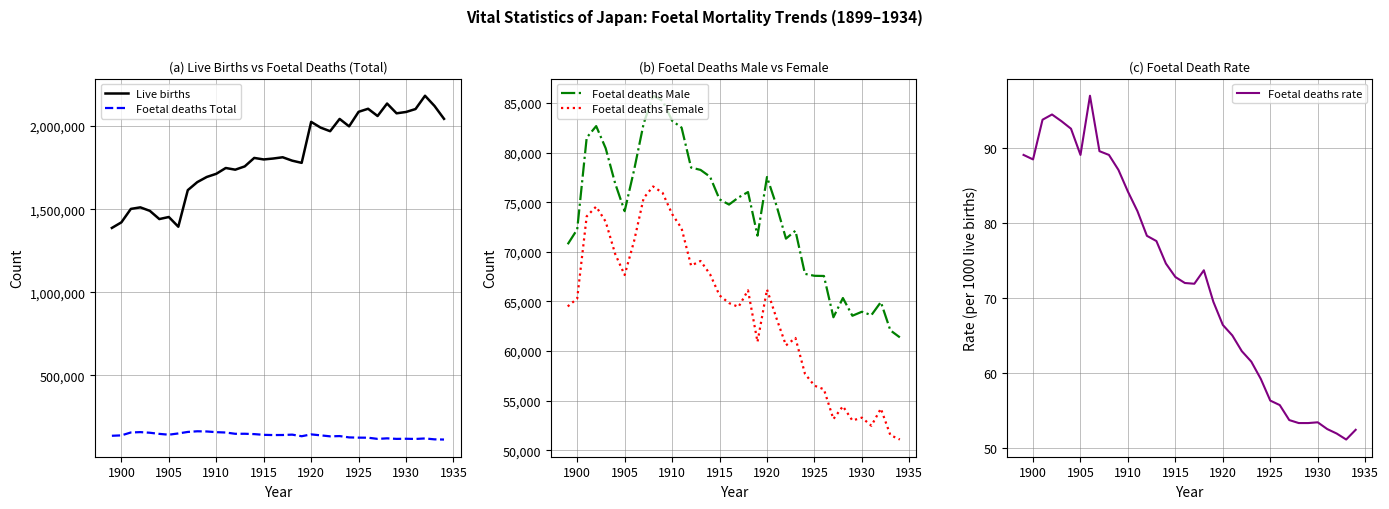

True or false: Live births and Foetal deaths Total intersect in this chart.

False